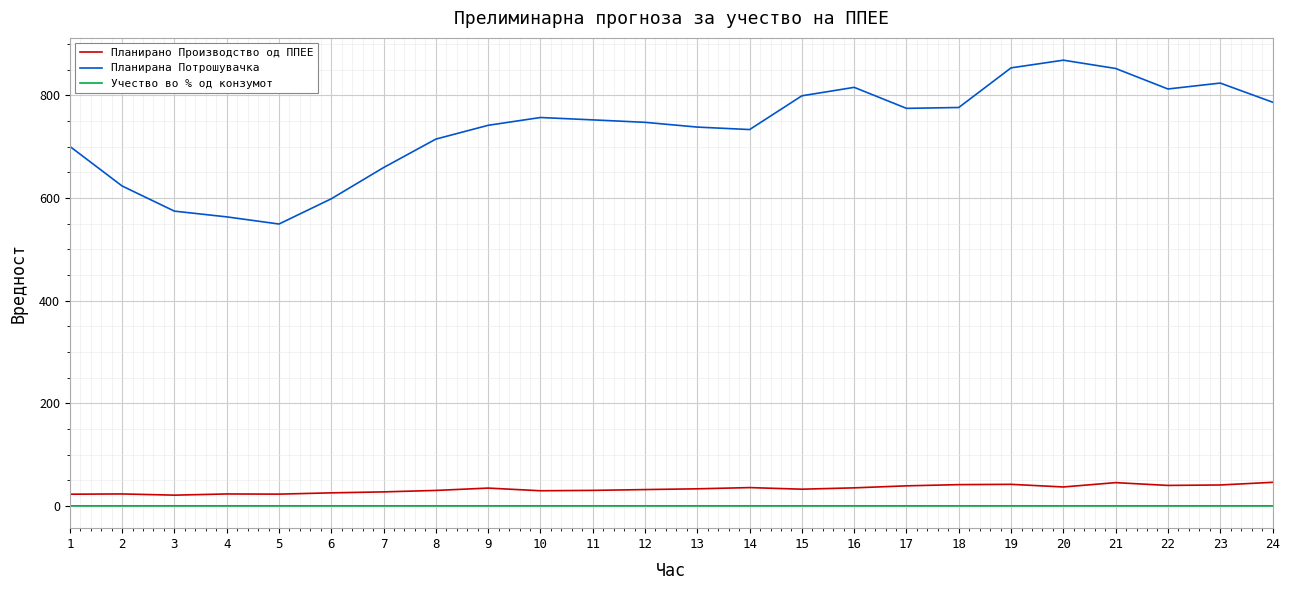

What is the greatest value displayed?

868.2